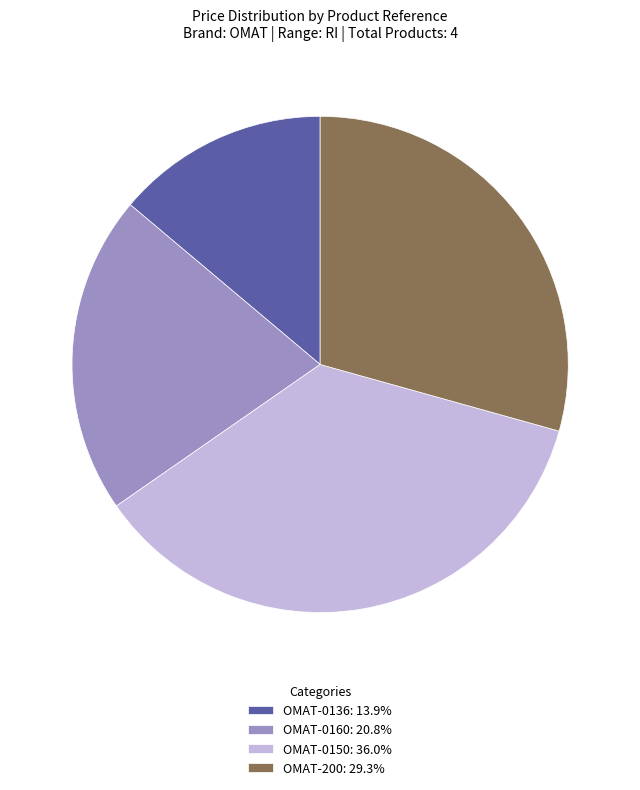

Which slice is the largest?

OMAT-0150